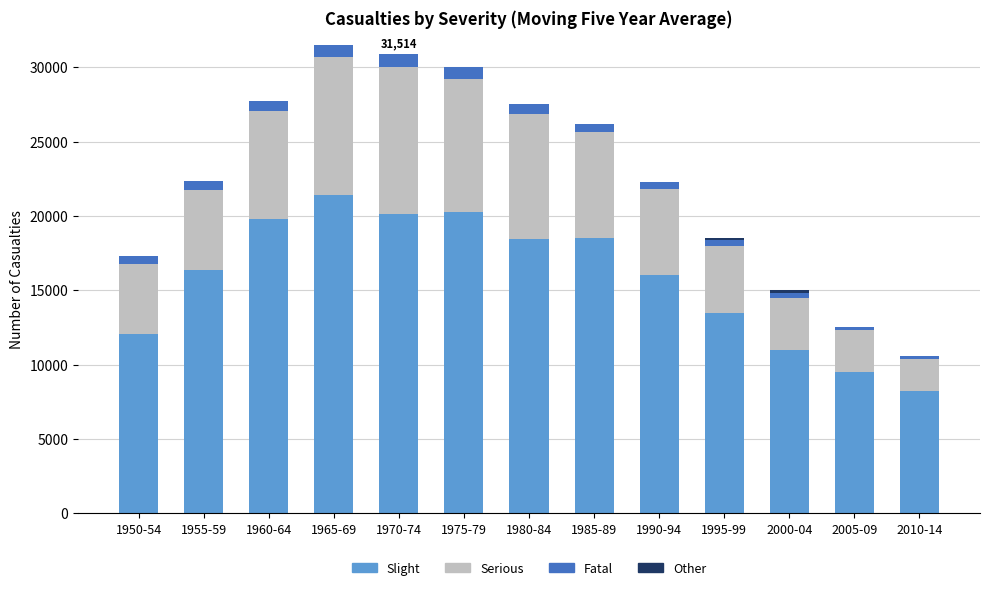

What is the total value across all series at 1970-74?

30876.6